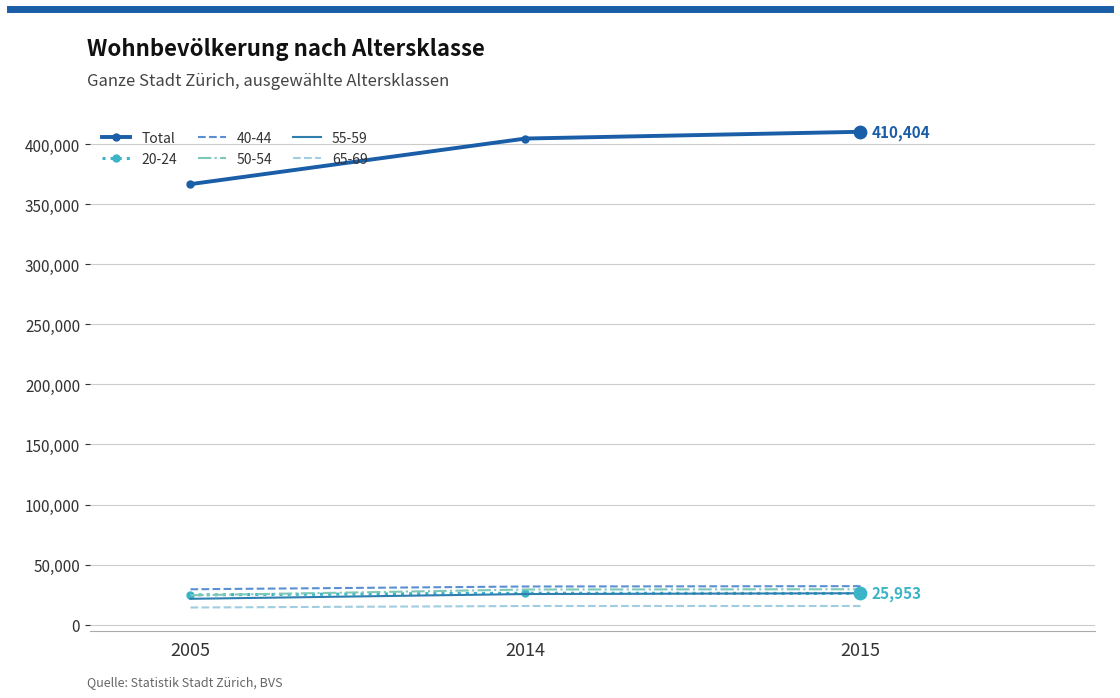

Which series has the widest spread of values?

Total